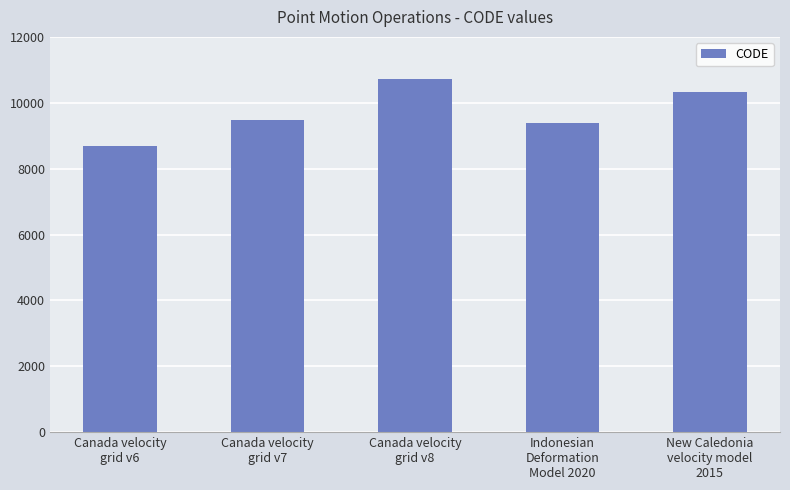

The value at New Caledonia
velocity model
2015 is 10323. True or false?

True